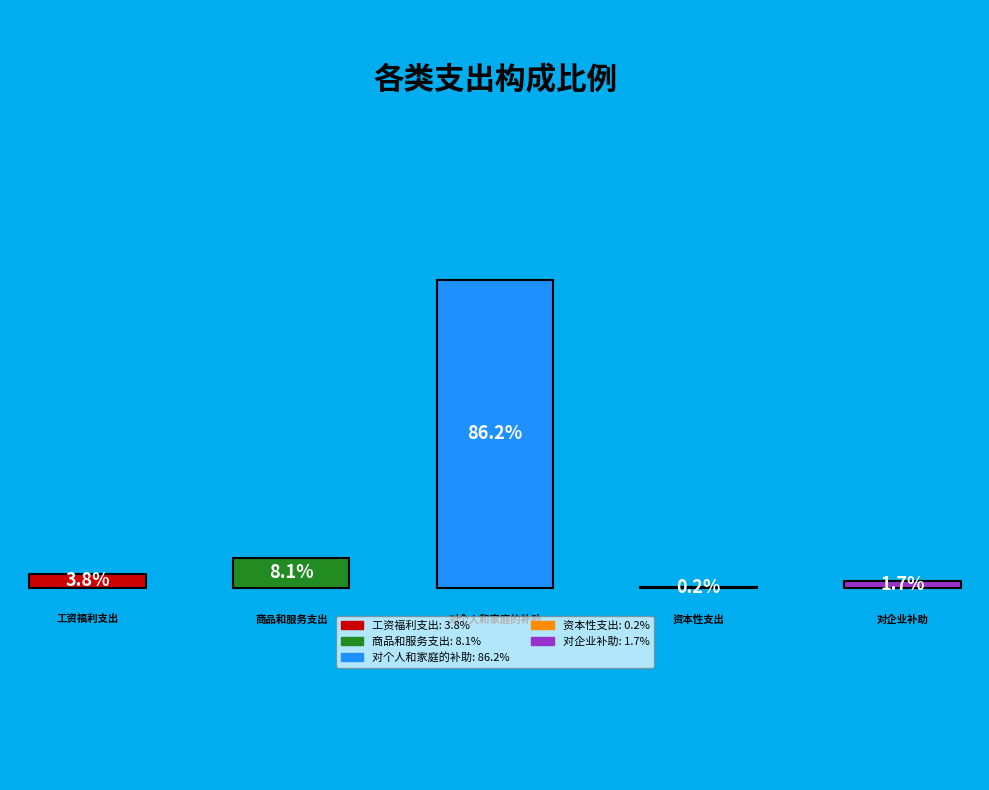

To the nearest percent, what is the average slice percentage?

20%